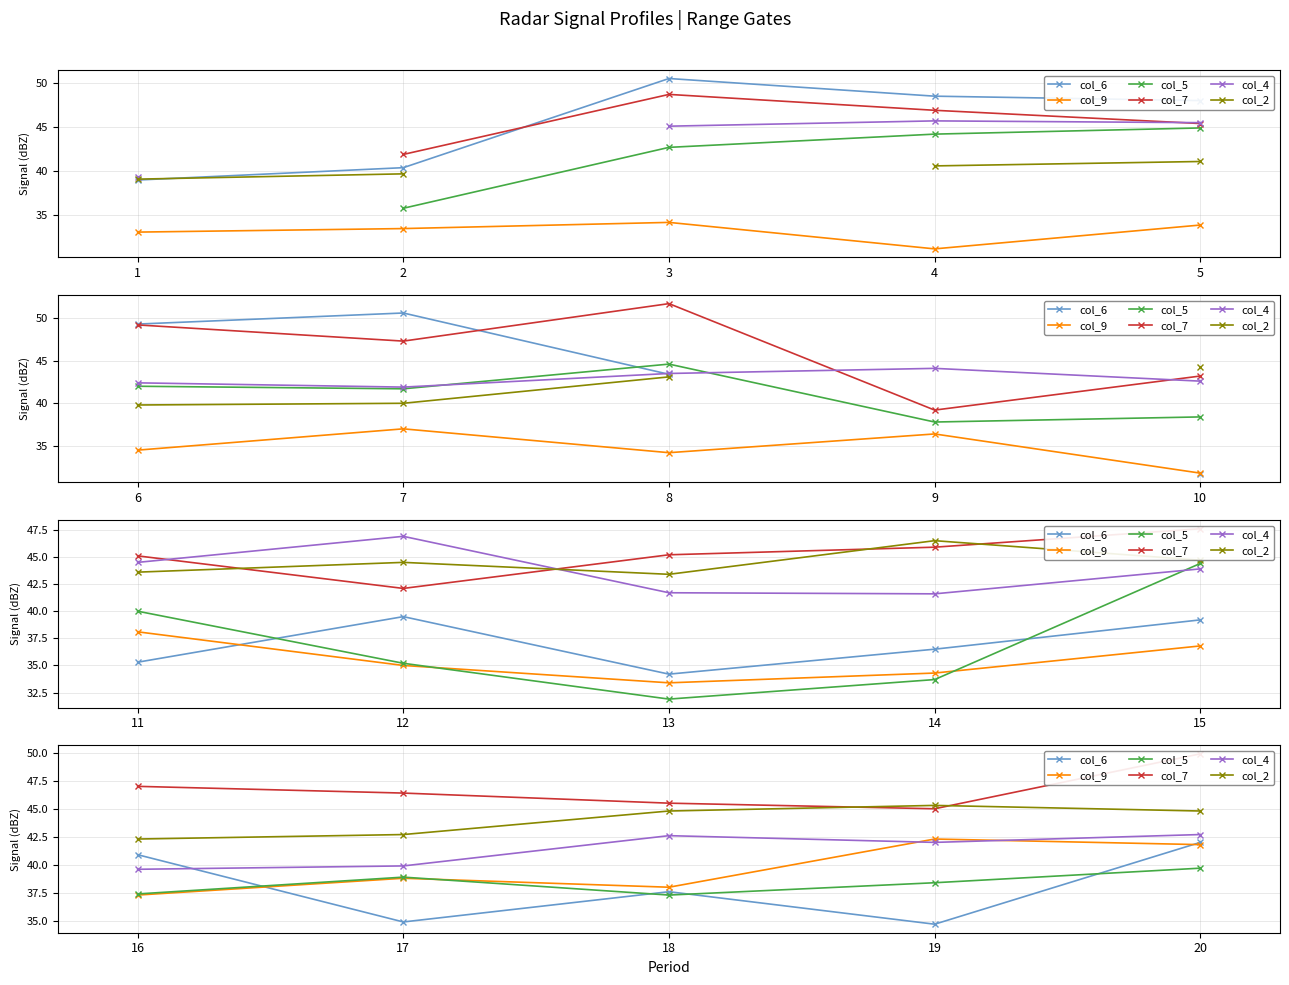

True or false: col_9 has more than 0 interior local peaks.

True